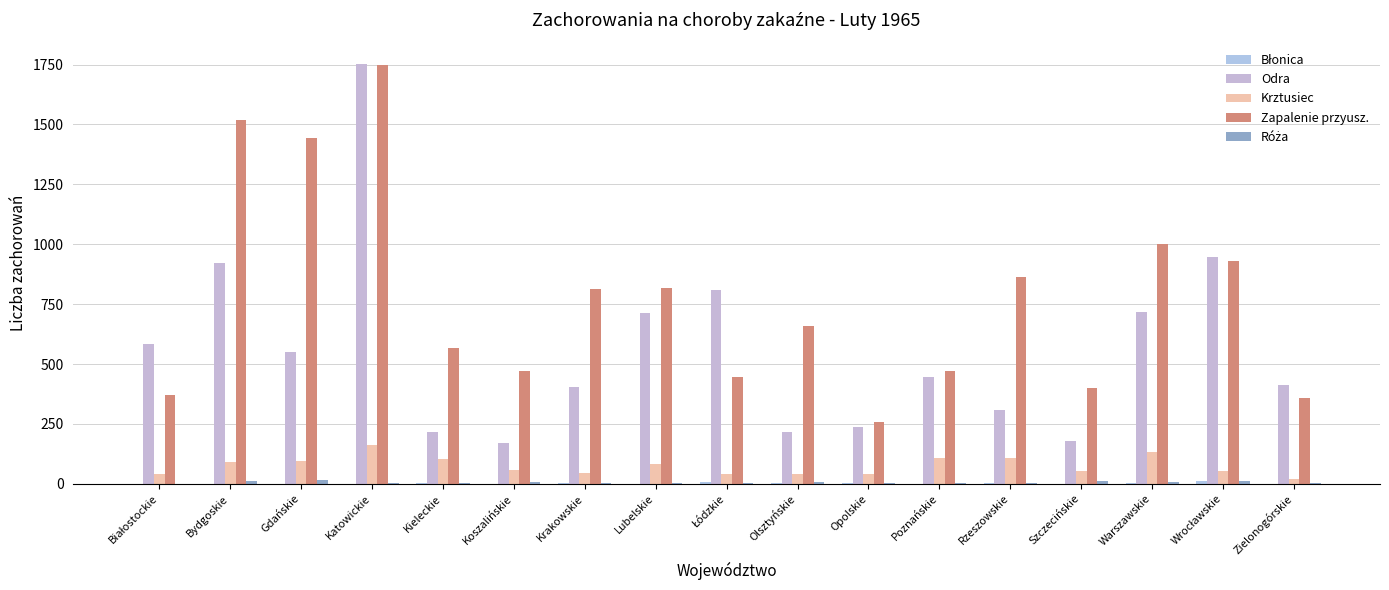

At which category does the chart reach its peak across all series?

Katowickie